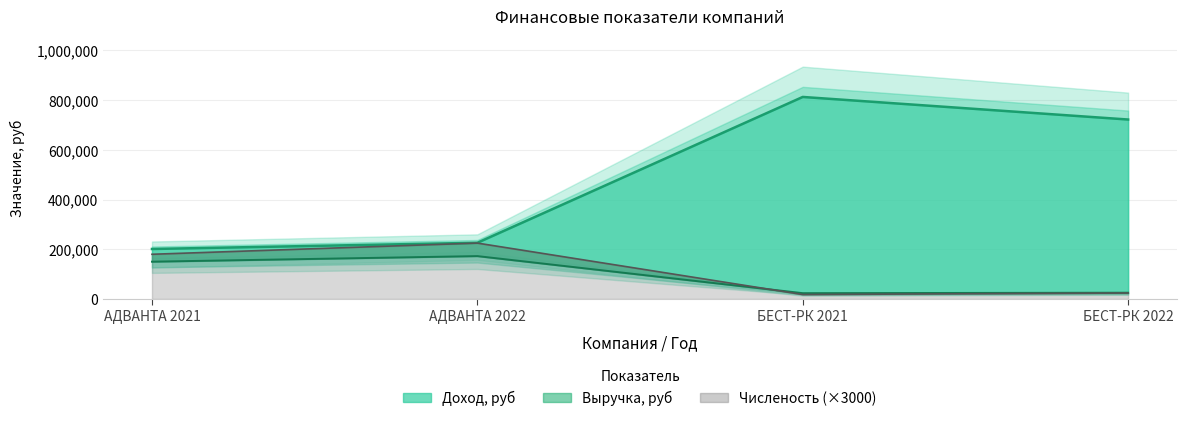

What is the maximum value shown in the chart?

813000